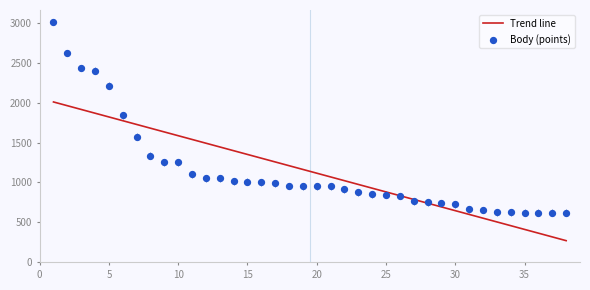

Approximately how many times larger is the value at 29 compared to 22?

0.8